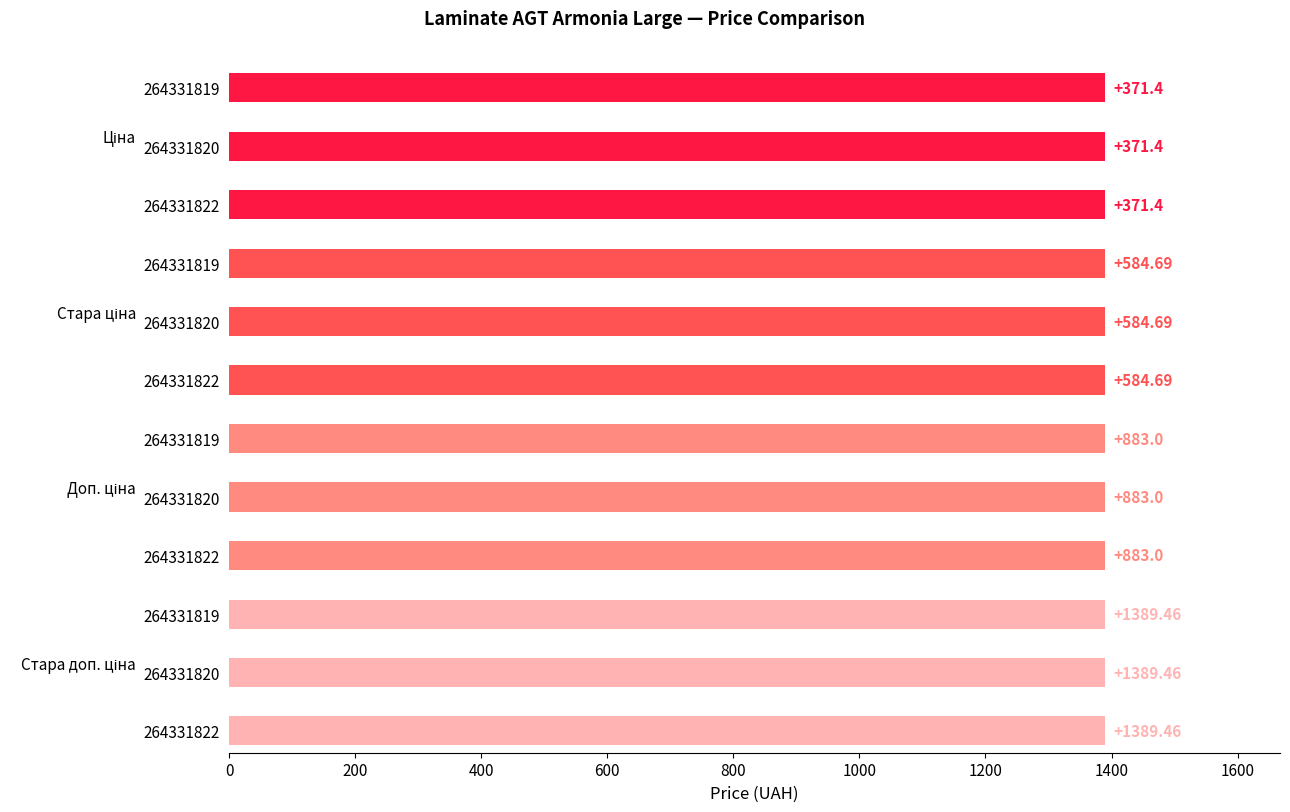

Read the Стара ціна value at 264331819.

584.7